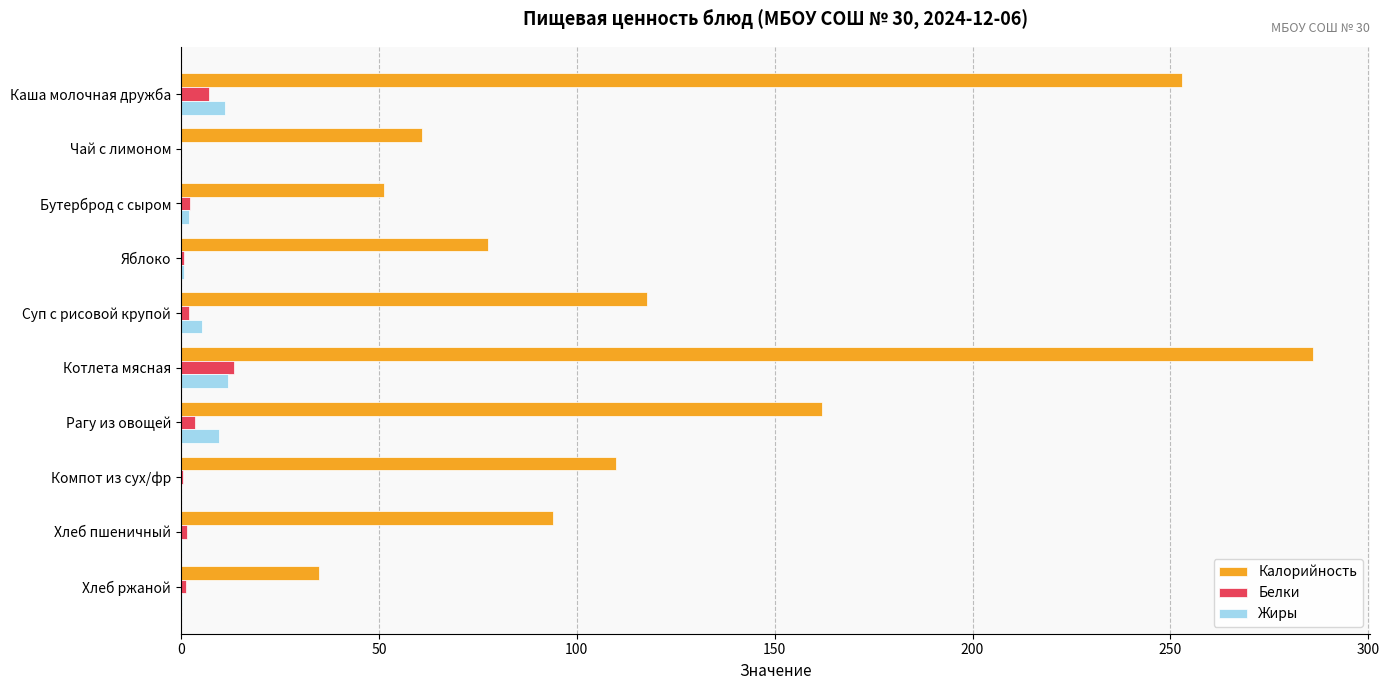

True or false: Калорийность has a value of 10.8 at Хлеб ржаной.

False